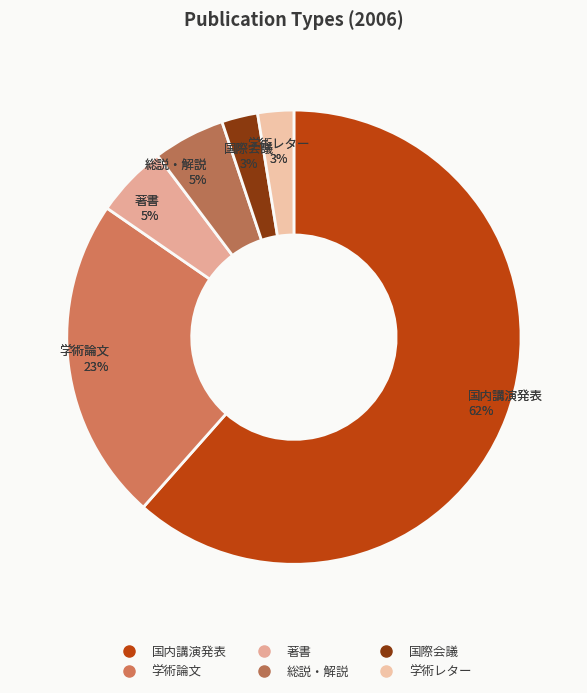

Is there a majority slice in this chart?

Yes